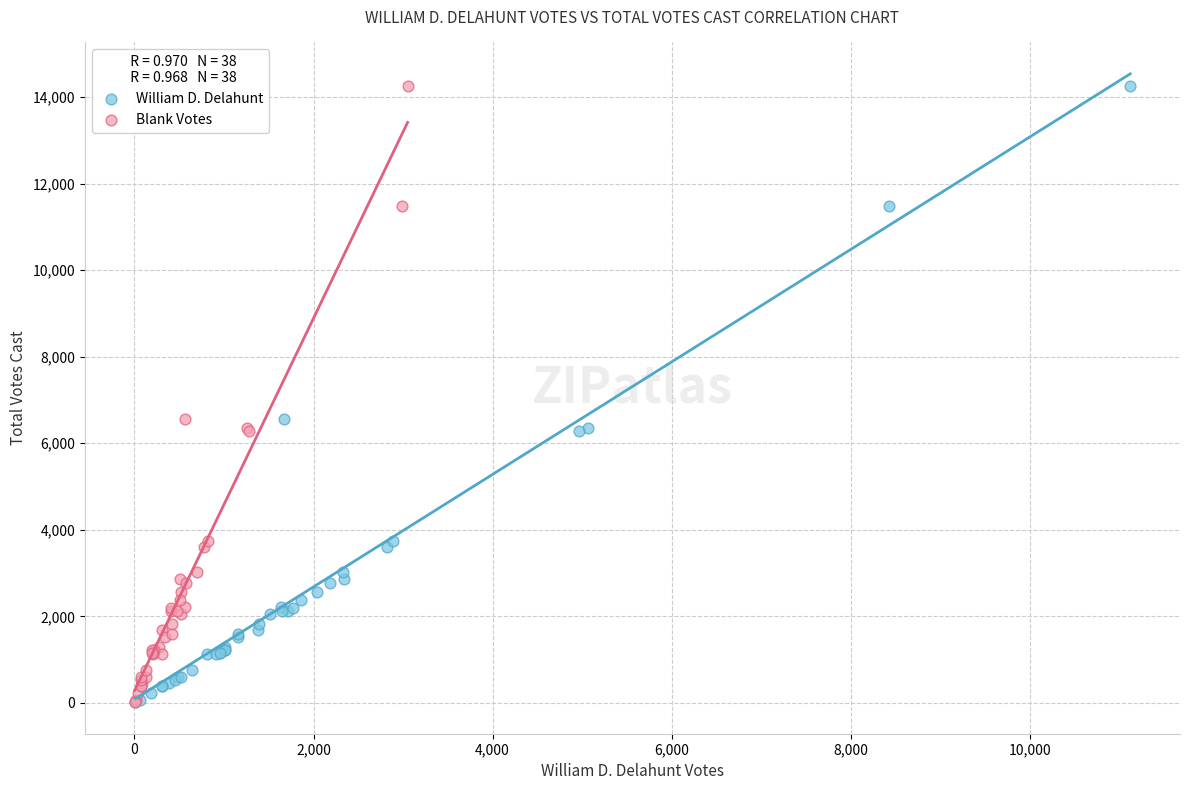

What are all the series names shown in the legend?

William D. Delahunt, Blank Votes